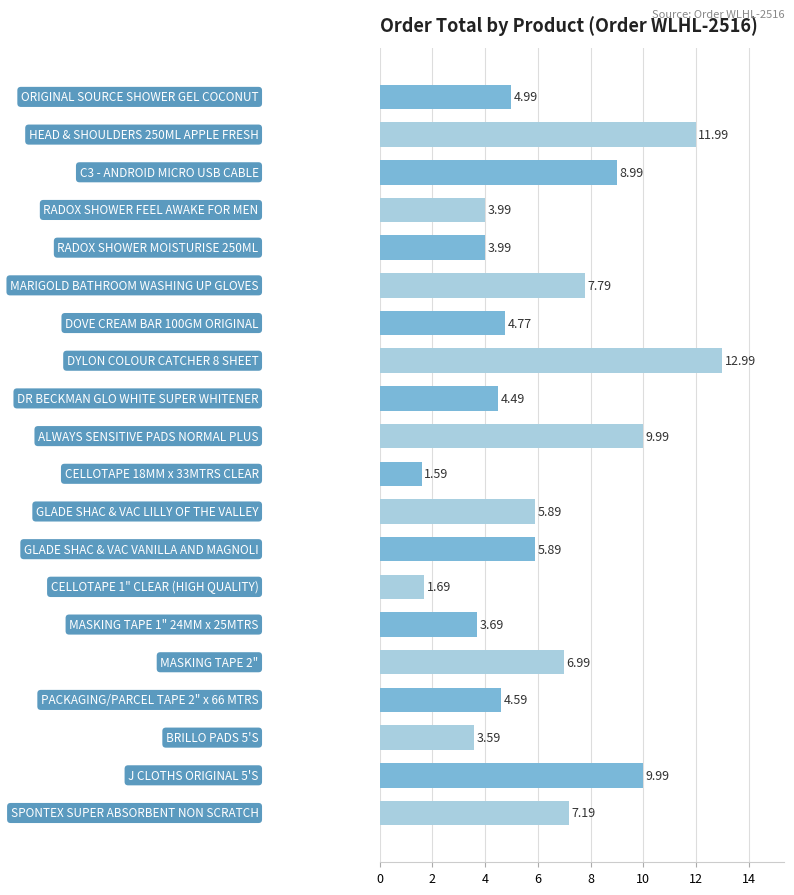

What is the difference between the second highest and minimum values?

10.4